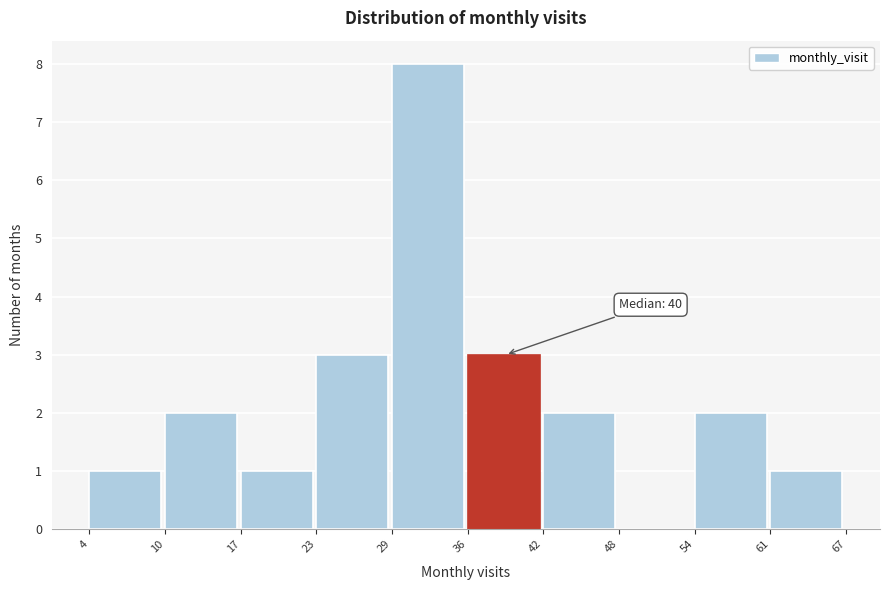

Which range on the x-axis has the tallest bar?

29 to 36